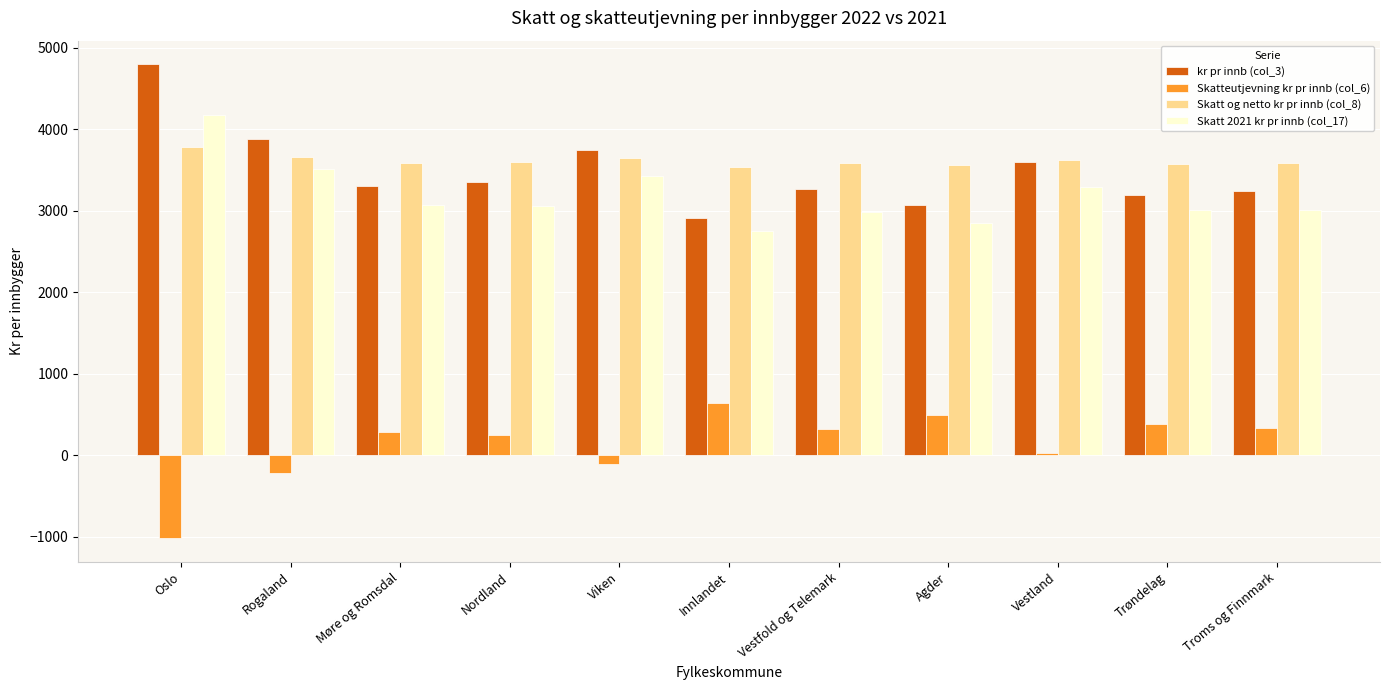

How many bars are there in total?

44